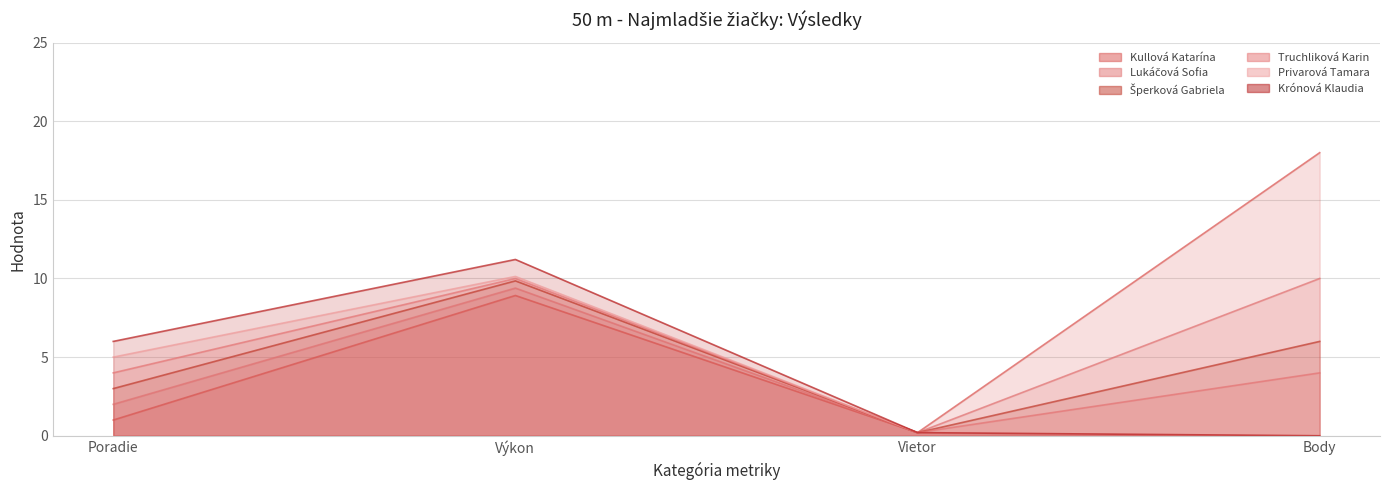

Which series has the largest total across all categories?

Kullová Katarína